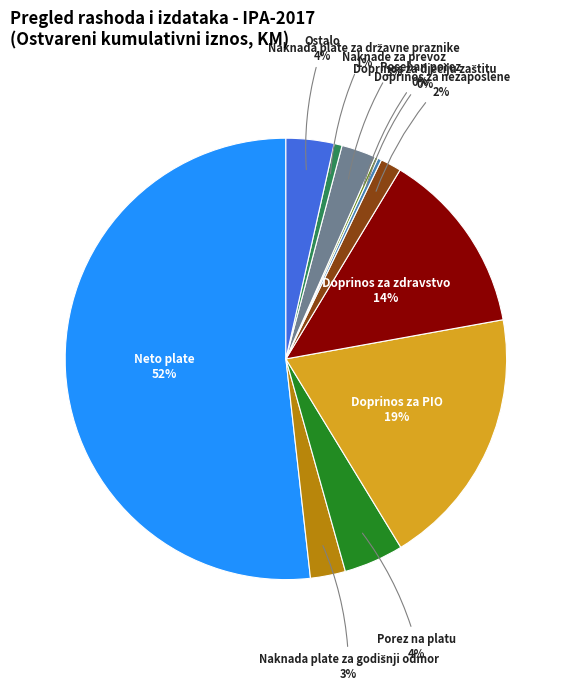

Does any single category account for the majority?

Yes